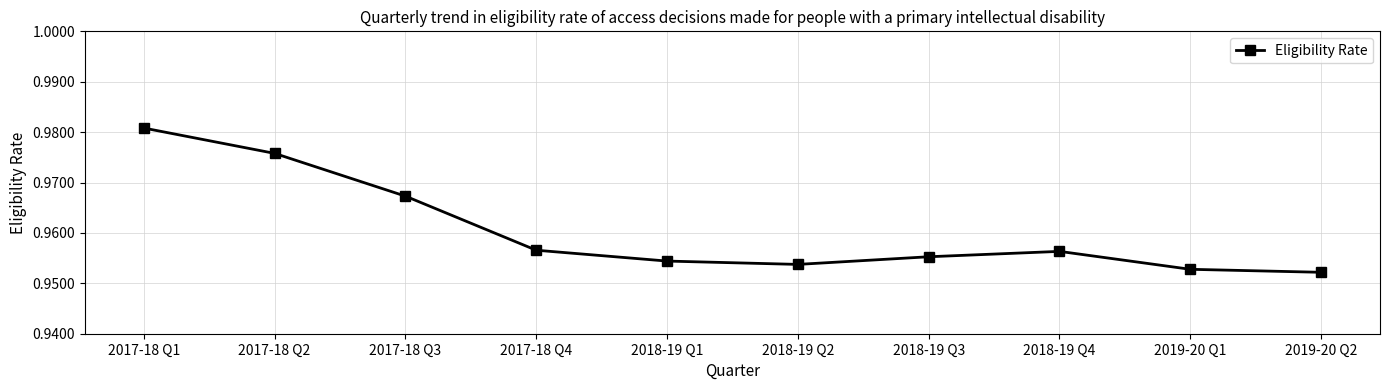

What is the sum of the values at 2019-20 Q1 and 2017-18 Q1?

1.9